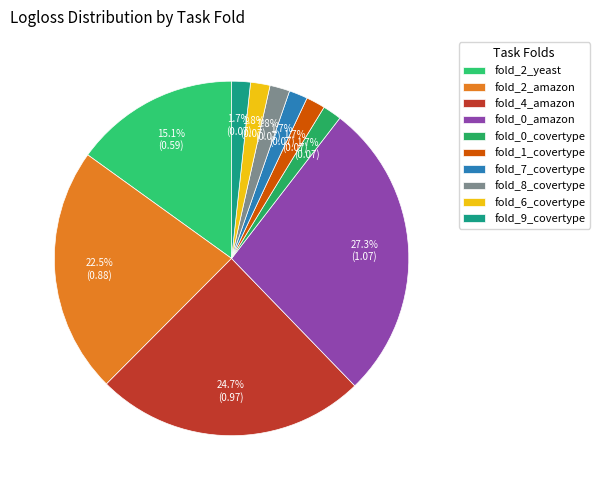

Rank the categories by value from highest to lowest.

fold_0_amazon, fold_4_amazon, fold_2_amazon, fold_2_yeast, fold_8_covertype, fold_6_covertype, fold_1_covertype, fold_0_covertype, fold_9_covertype, fold_7_covertype